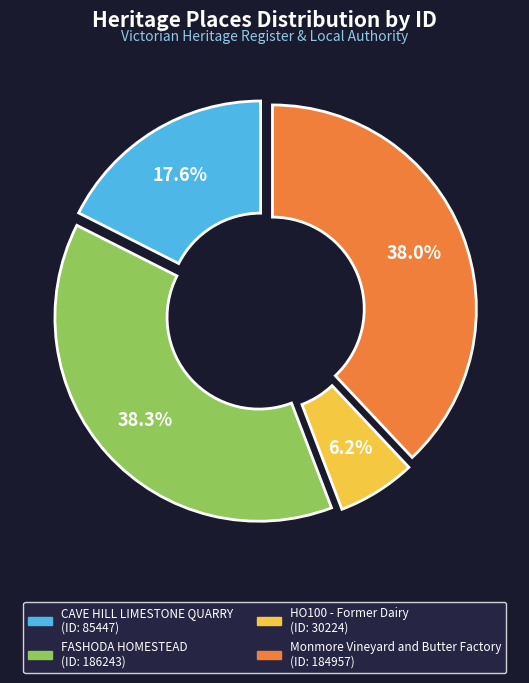

Does any single category account for the majority?

No